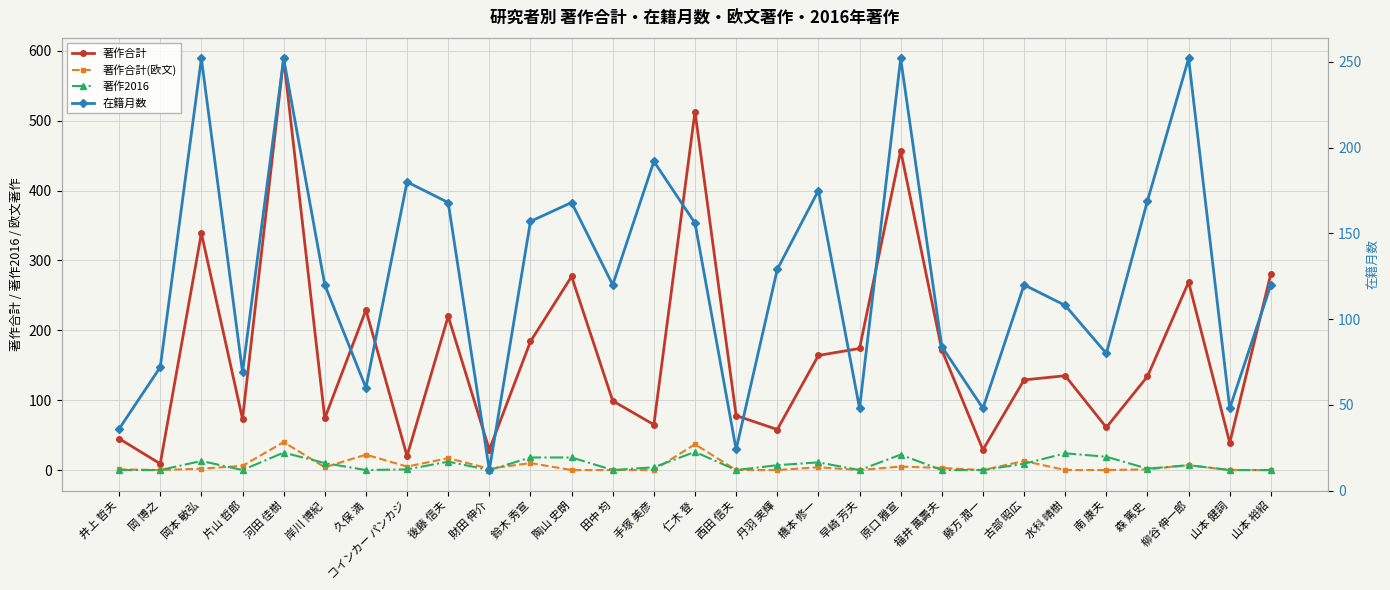

How many lines are shown in the chart?

4